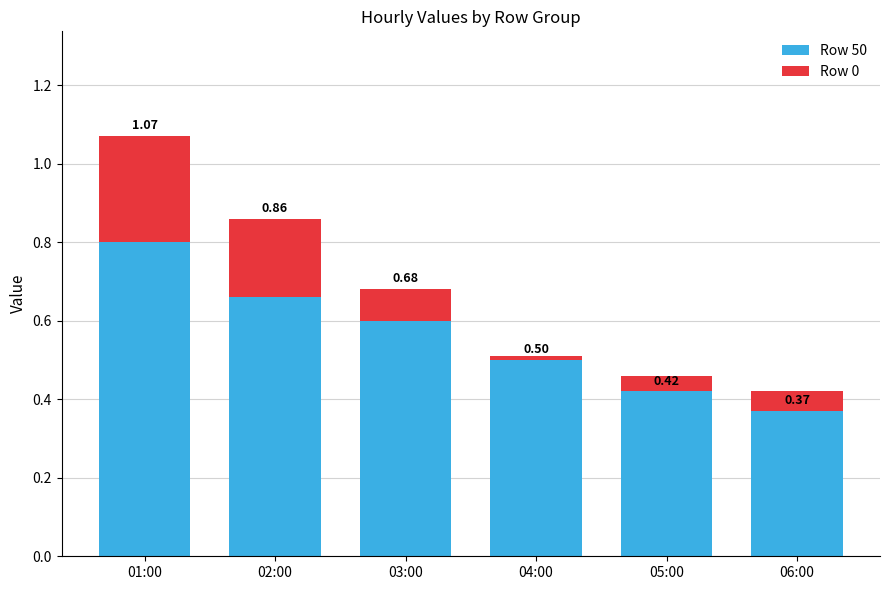

What is the label of the 5th bar from the left?

05:00